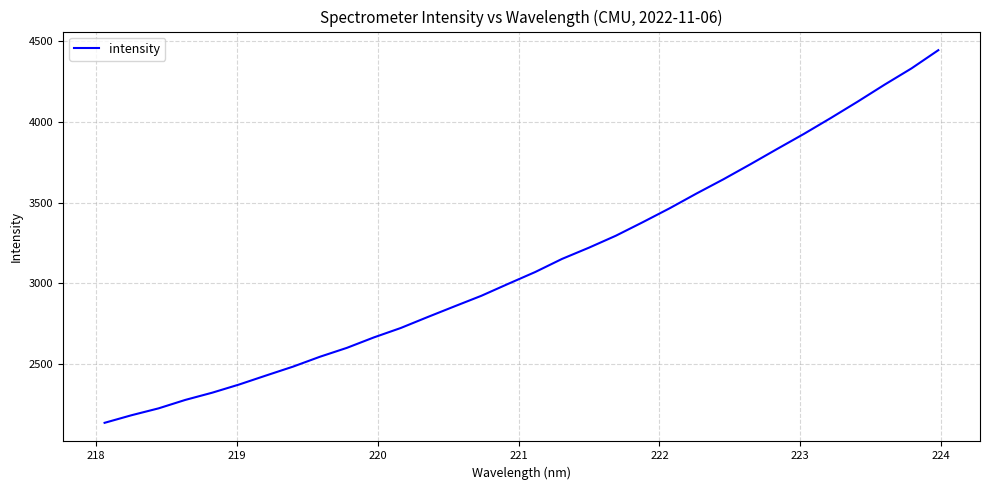

What is the sum of all values?

99961.6